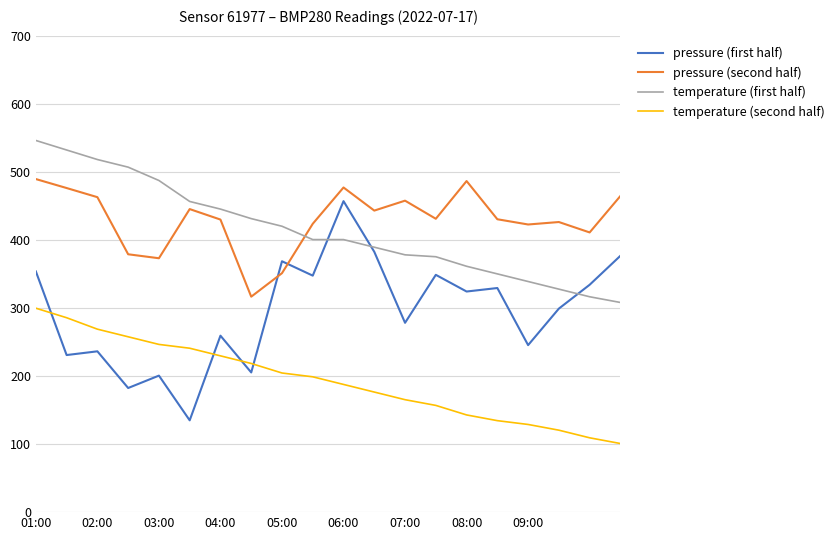

Is this an area chart (filled region under the line)?

No